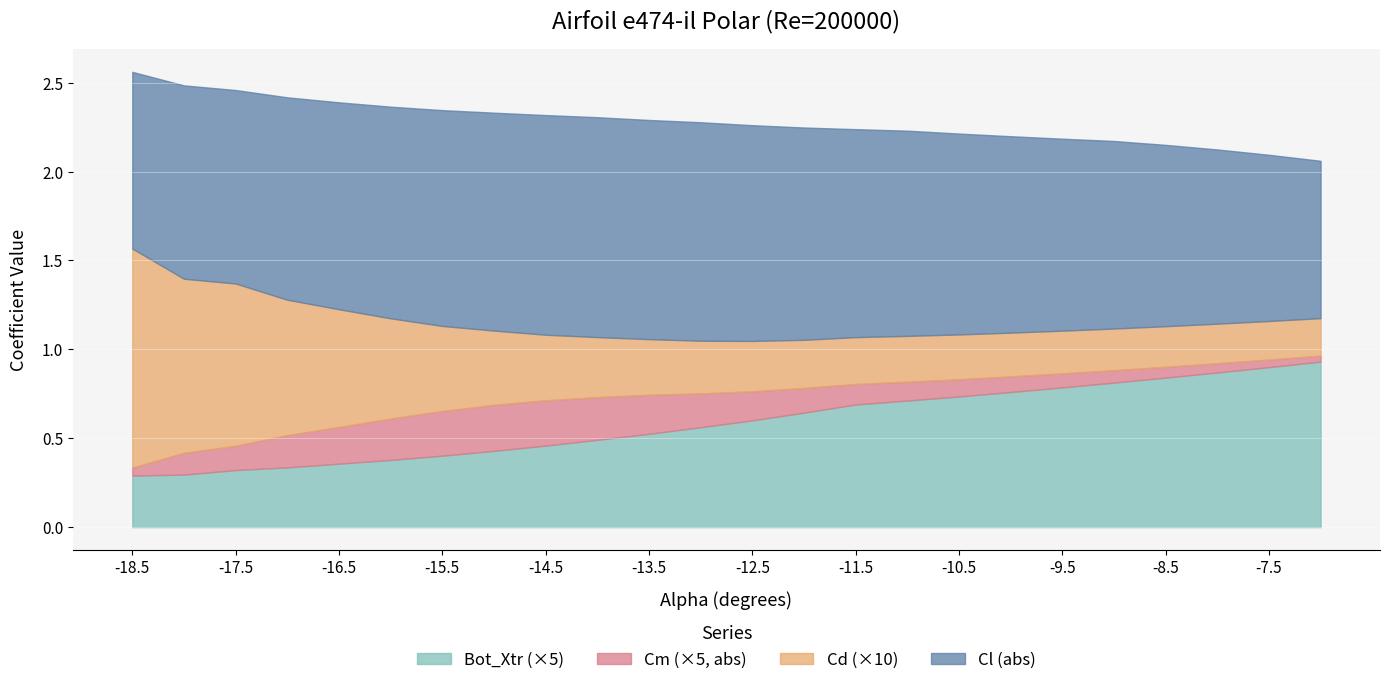

Does the chart display data point markers on the line(s)?

No